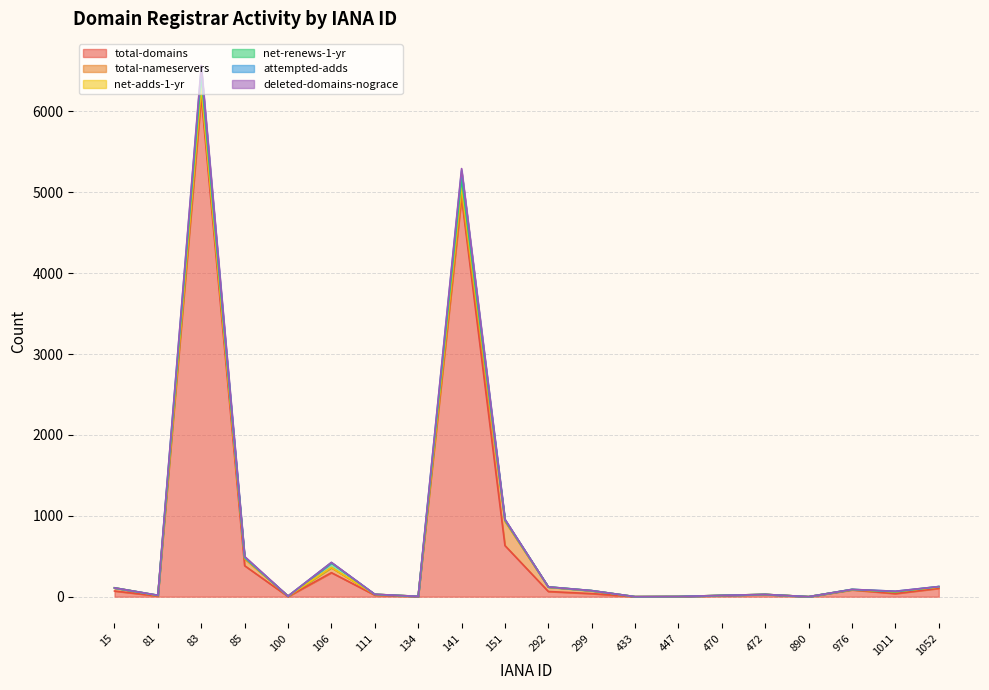

What is the maximum value for total-domains?

6186